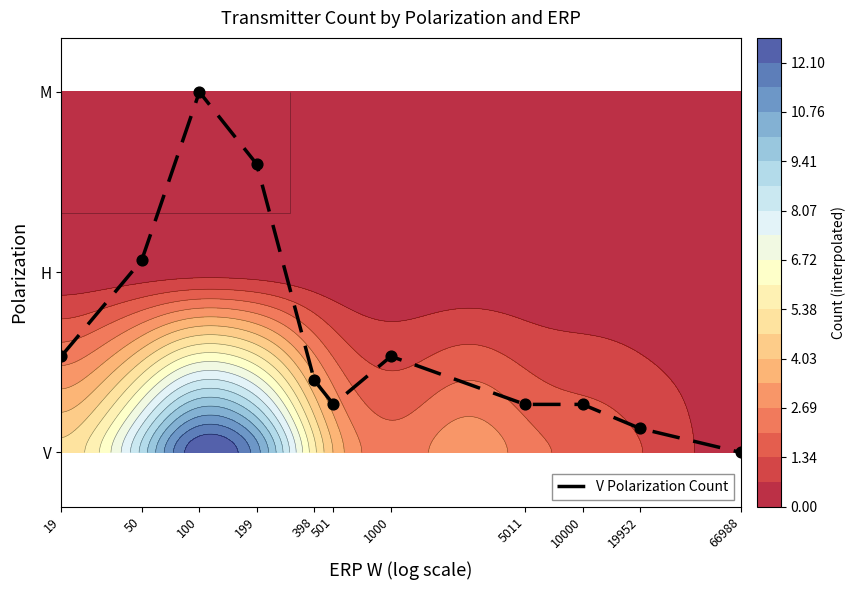

Which has a higher value, 398 or 10000?

398